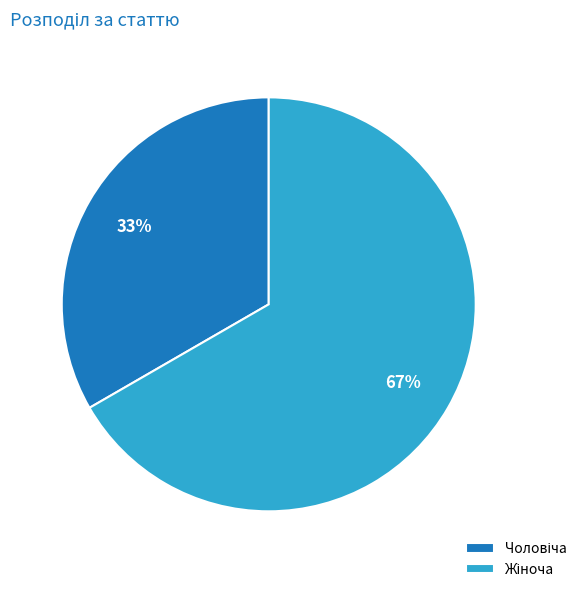

To the nearest percent, what is the average slice percentage?

50%